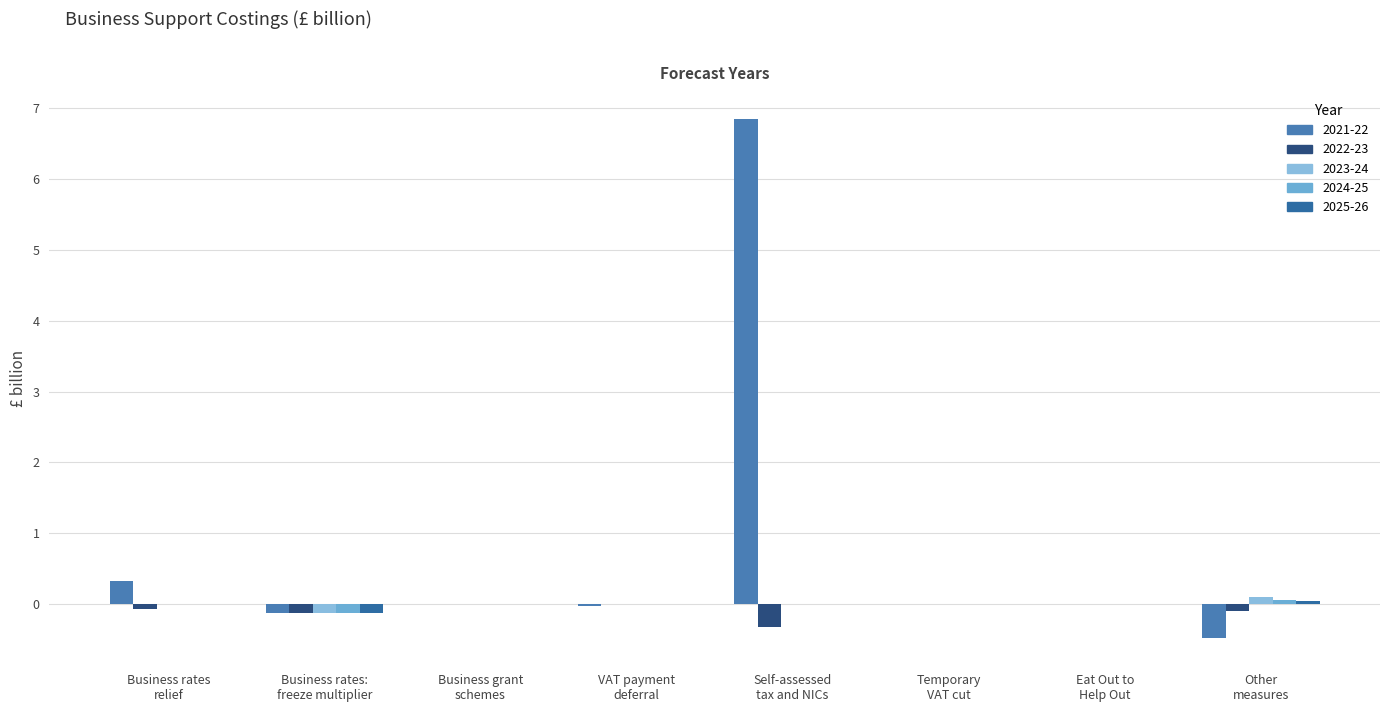

Count the number of data series in this chart.

5